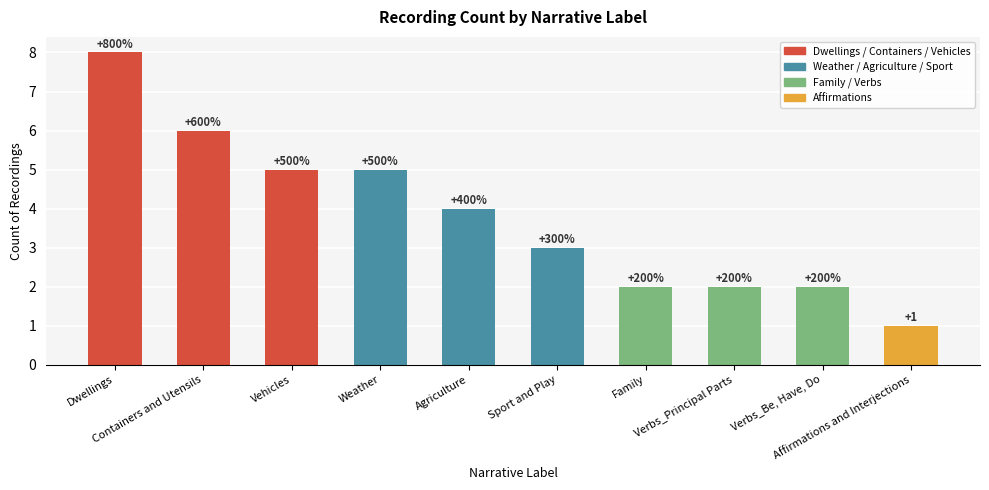

List the labels in order of value, smallest first.

Affirmations and Interjections, Family, Verbs_Principal Parts, Verbs_Be, Have, Do, Sport and Play, Agriculture, Vehicles, Weather, Containers and Utensils, Dwellings